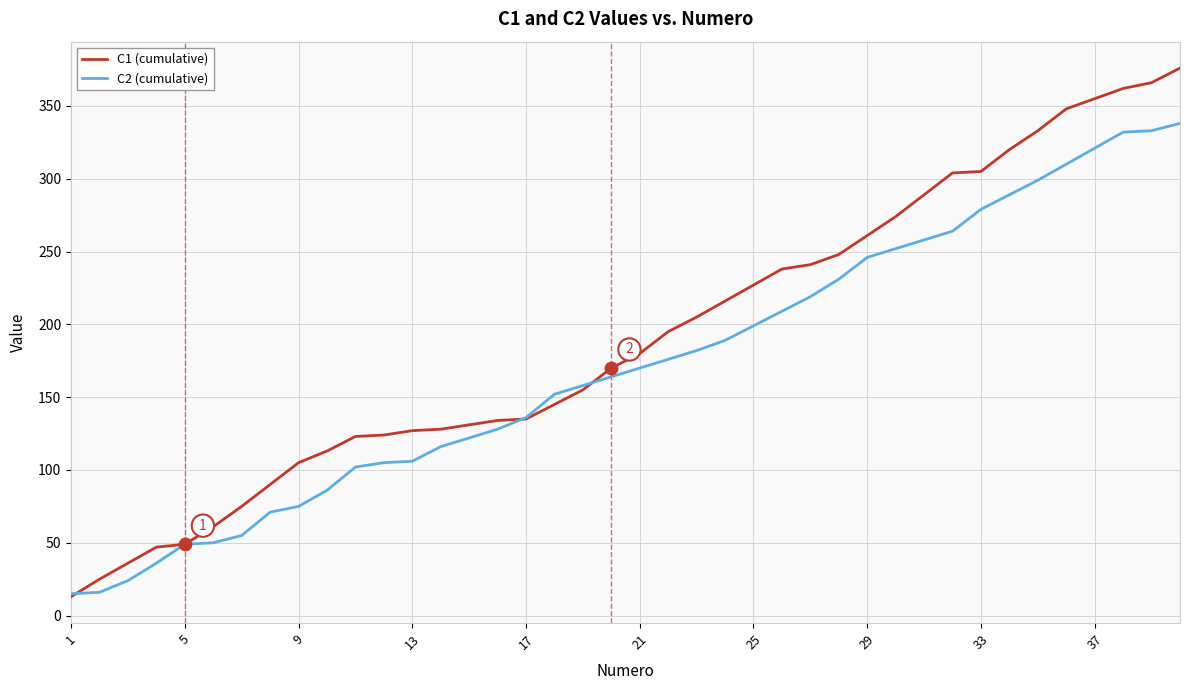

Which series has the largest total across all categories?

C1 (cumulative)